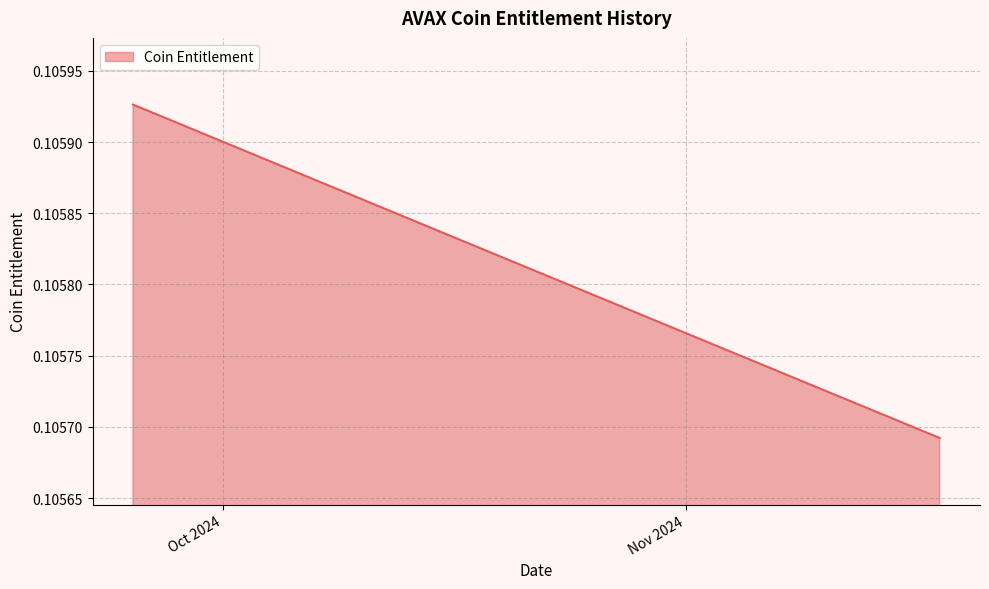

Does the chart have visible grid lines?

Yes